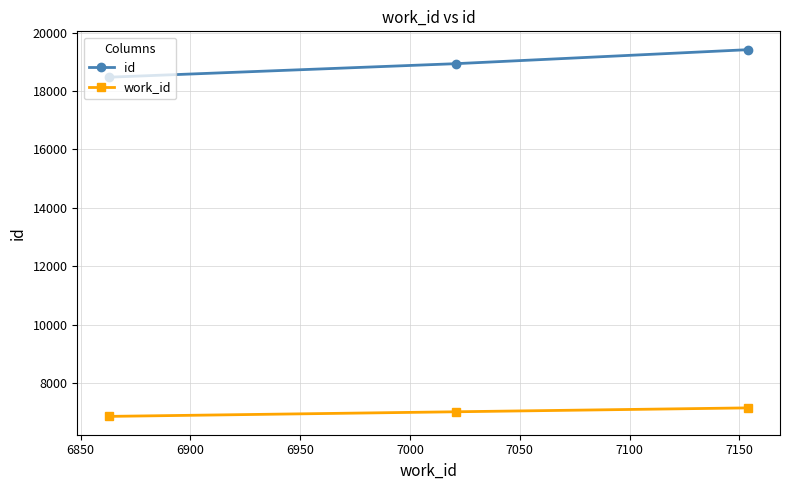

Rank the series by their maximum value, from highest to lowest.

id, work_id